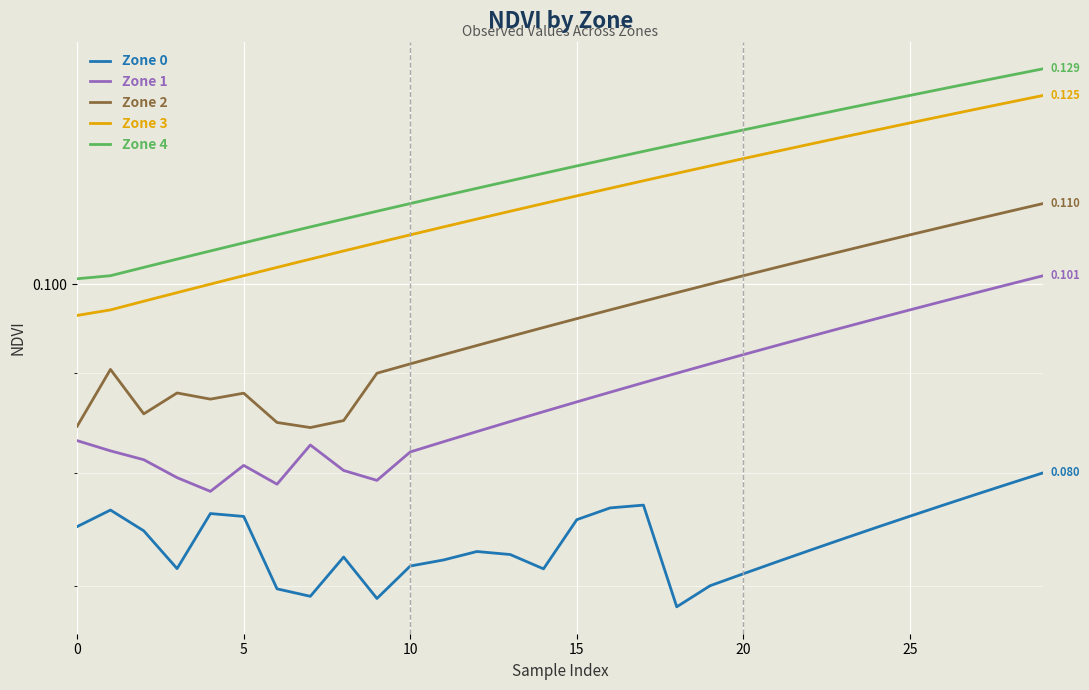

The Zone 4 series shows 0.1 at 20. True or false?

True